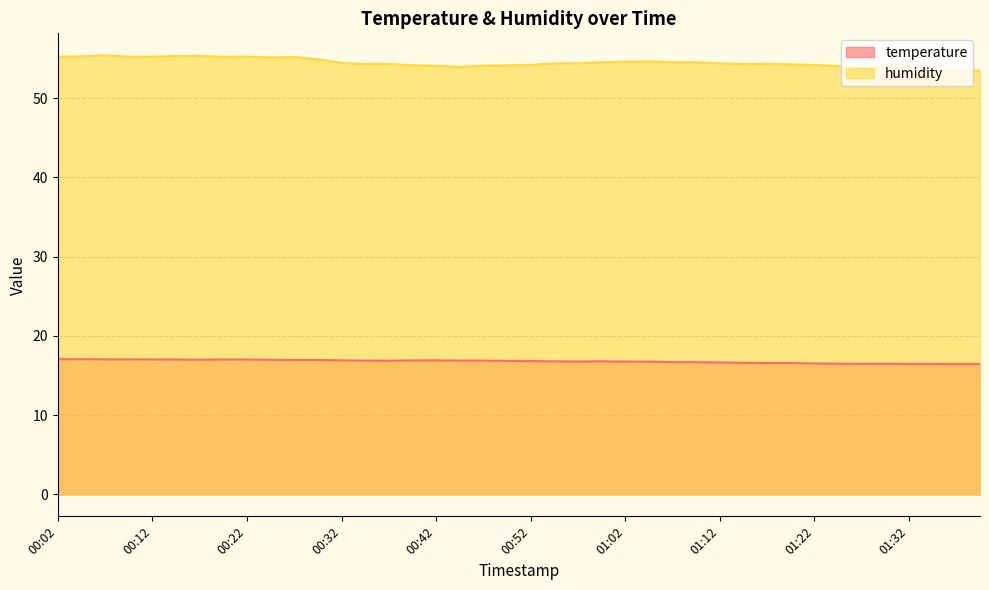

What position from the left is 00:52?

21